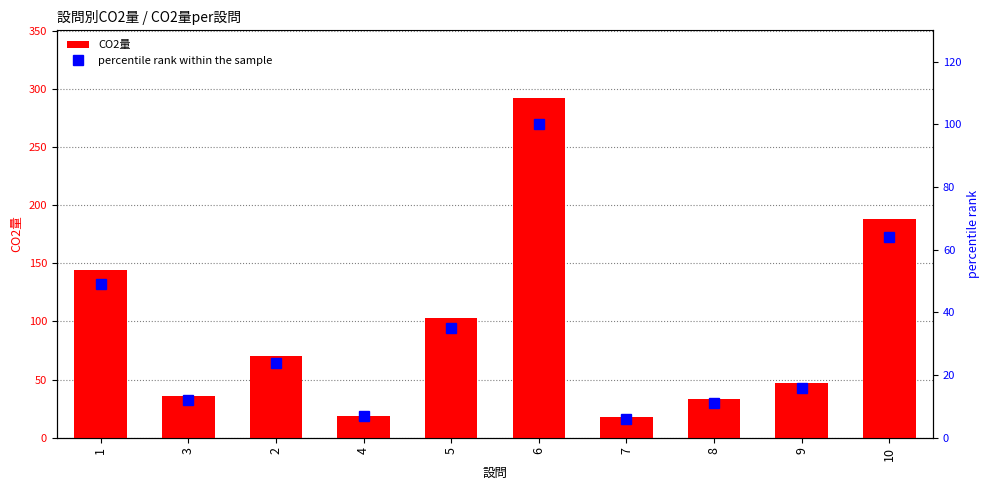

Is the value of CO2量 at 5 greater than the value of percentile rank within the sample at 1?

Yes